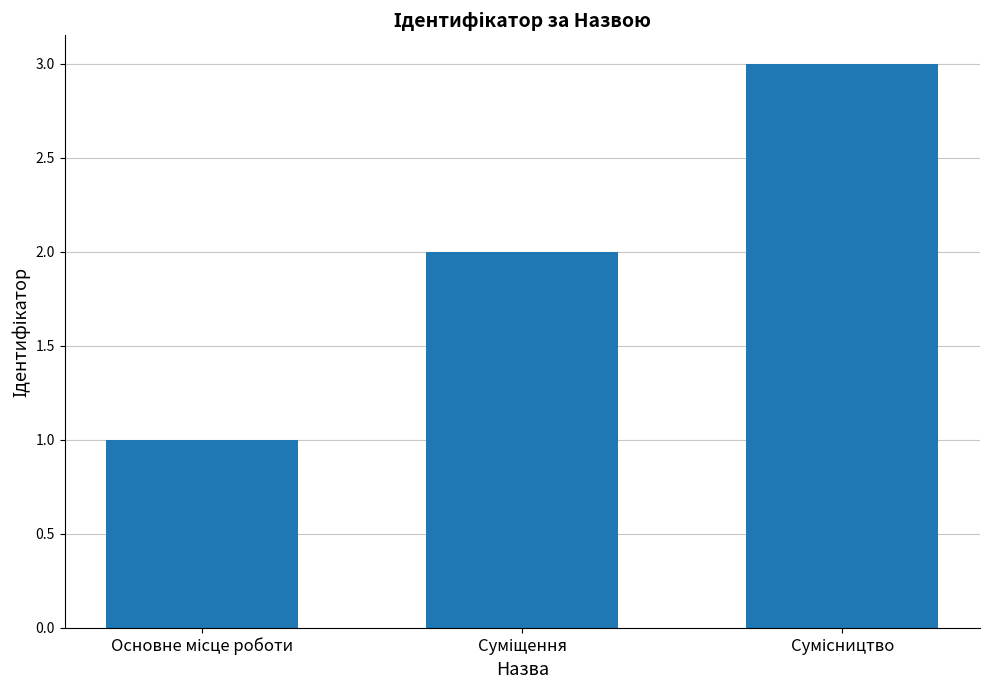

What is the sum of all values?

6